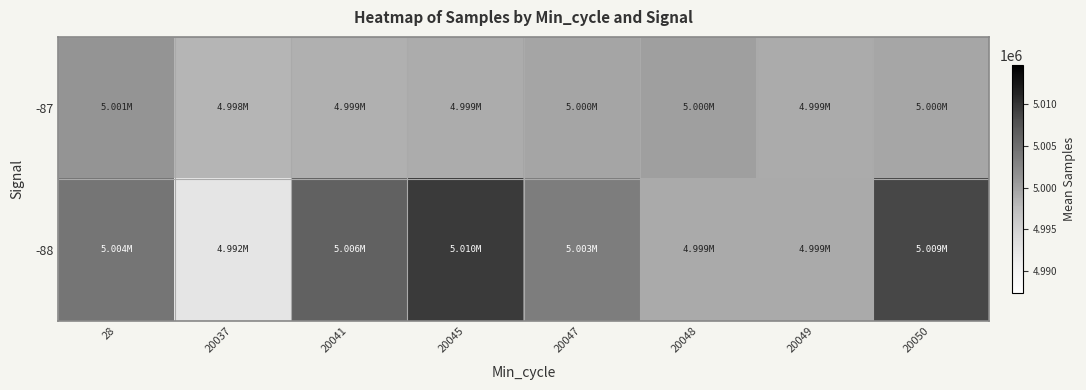

List the series in order of their overall mean, lowest first.

-87, -88